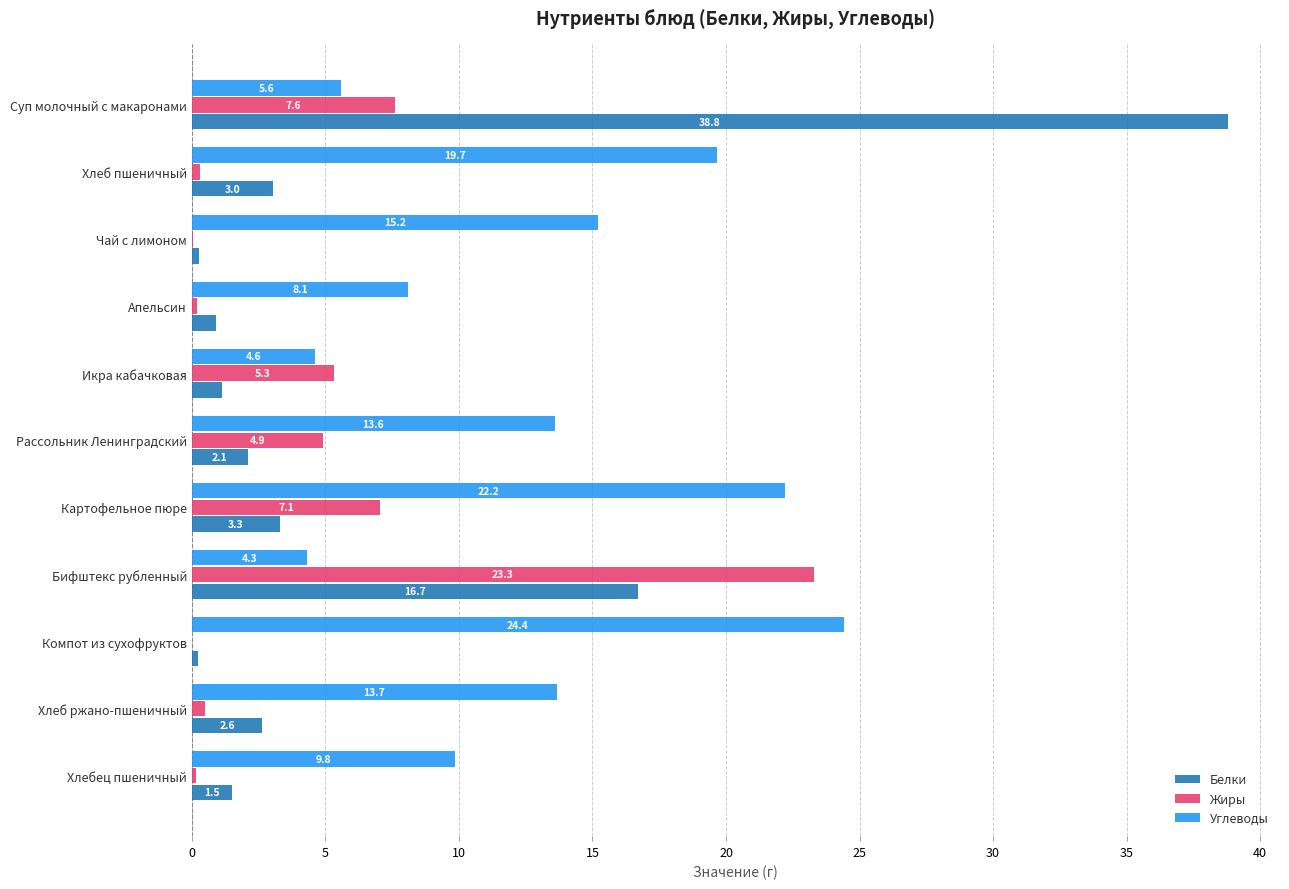

Is the value of Жиры at Суп молочный с макаронами greater than the value of Белки at Икра кабачковая?

Yes